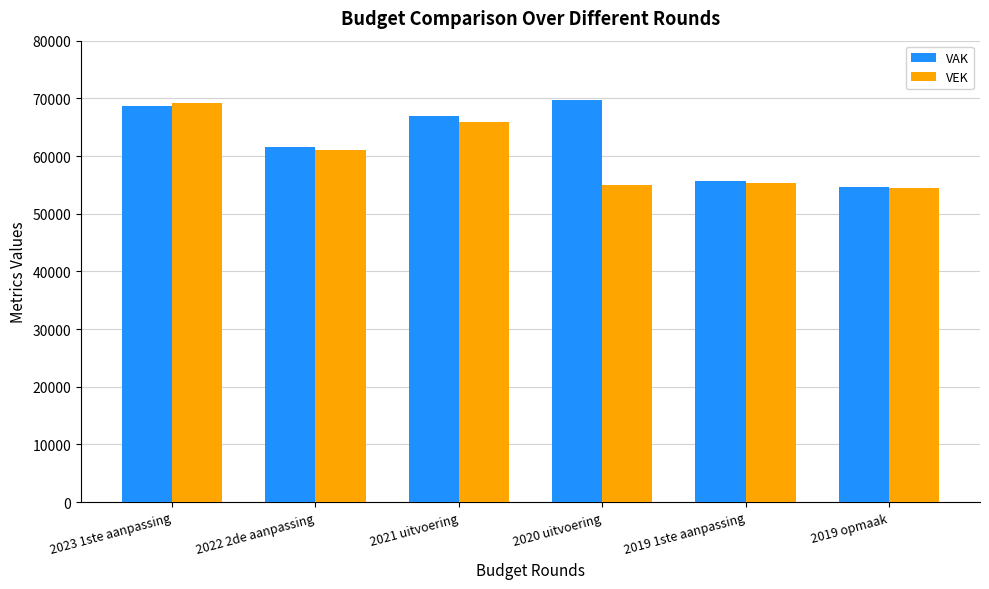

Reading left to right, list all the values displayed in this chart.

VAK: 2023 1ste aanpassing=68602	2022 2de aanpassing=61520	2021 uitvoering=66995	2020 uitvoering=69695	2019 1ste aanpassing=55579	2019 opmaak=54684
VEK: 2023 1ste aanpassing=69167	2022 2de aanpassing=61067	2021 uitvoering=65927	2020 uitvoering=54906	2019 1ste aanpassing=55376	2019 opmaak=54481